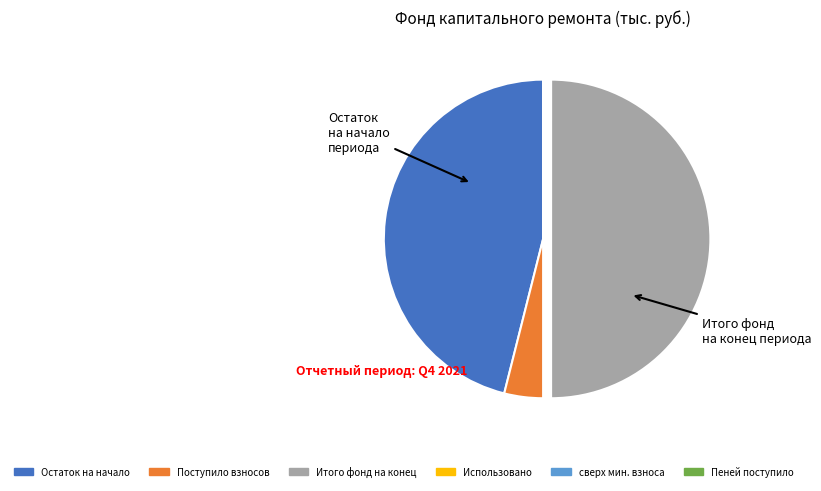

Which category has the biggest portion of the pie?

Итого фонд на конец